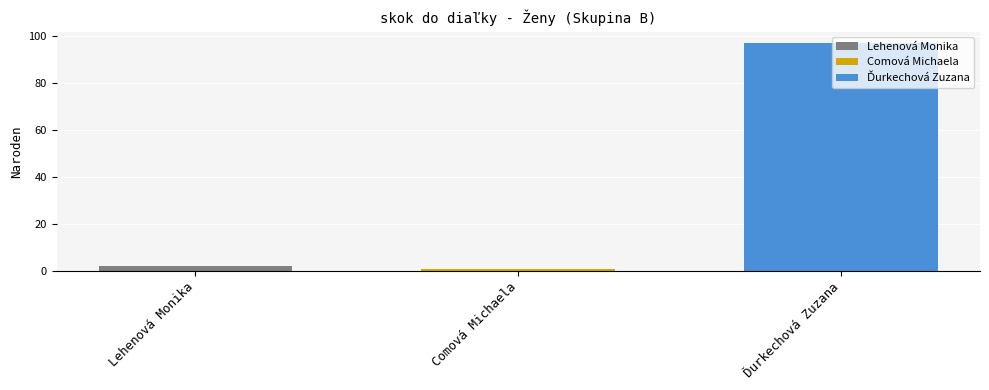

Which series has the largest range (max minus min)?

Lehenová Monika